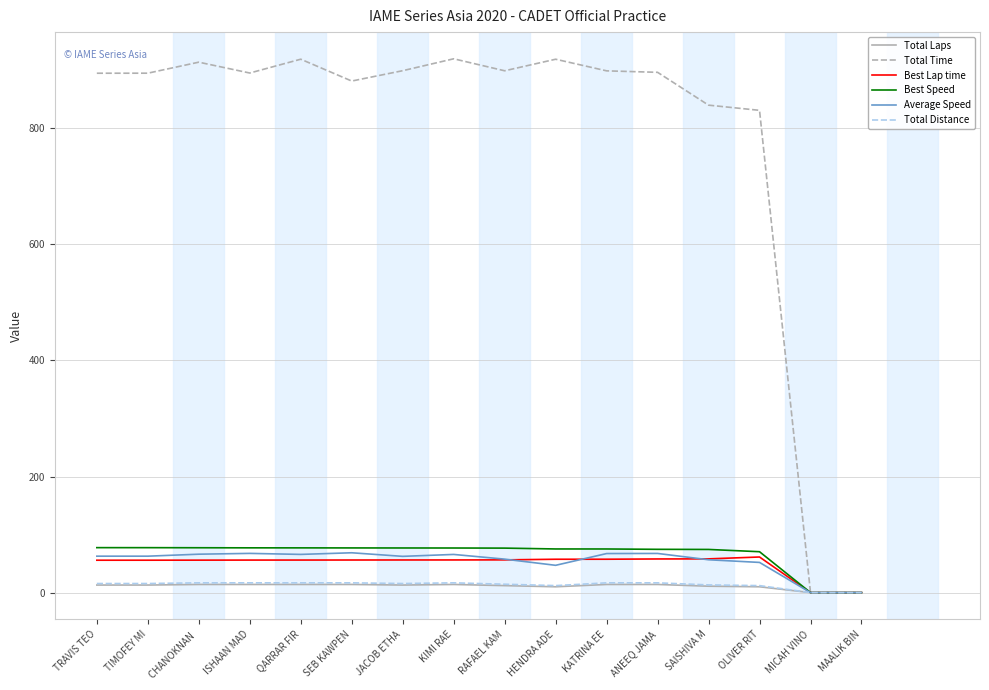

How many lines are shown in the chart?

6